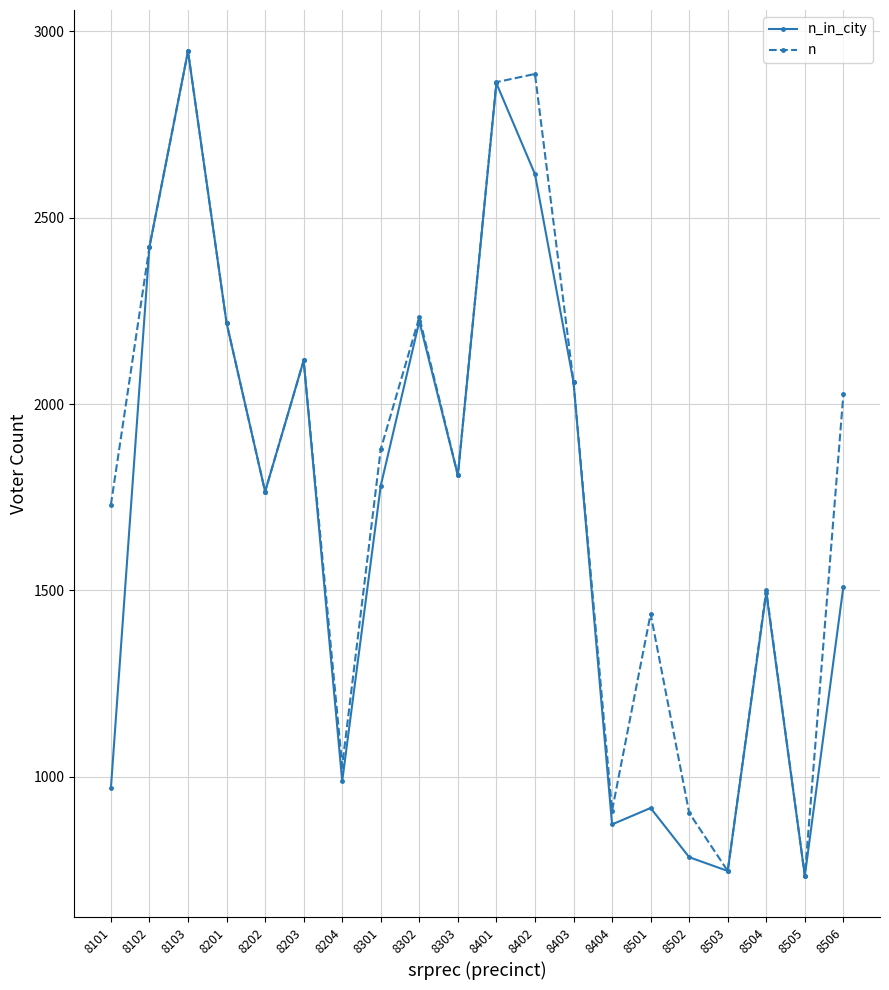

List the series in order of their overall mean, lowest first.

n_in_city, n